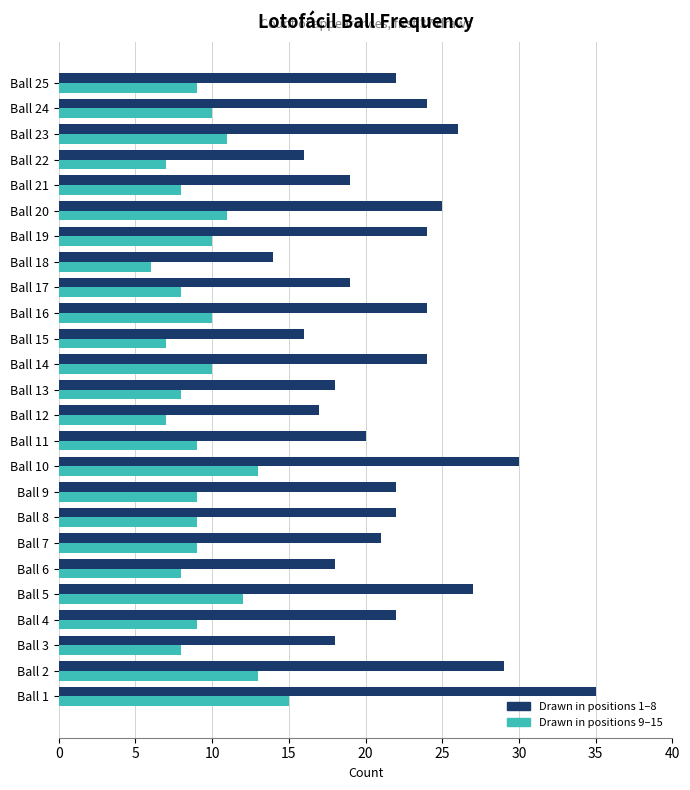

True or false: Drawn in positions 1–8 has a value of 28 at Ball 21.

False